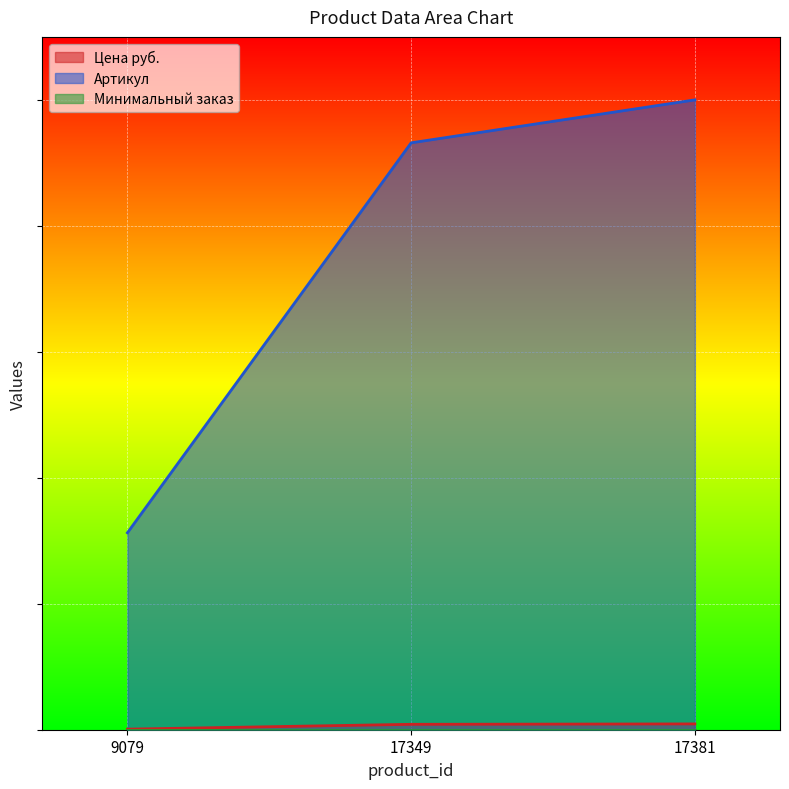

True or false: sku has a value of 0.0 at 9079.

False